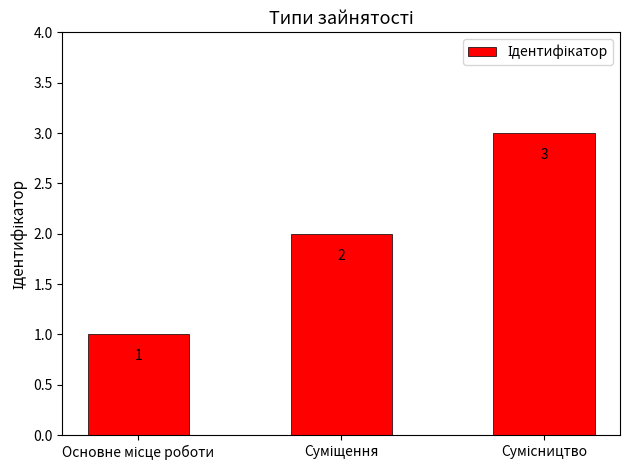

What is the value of the 3rd bar from the left?

3